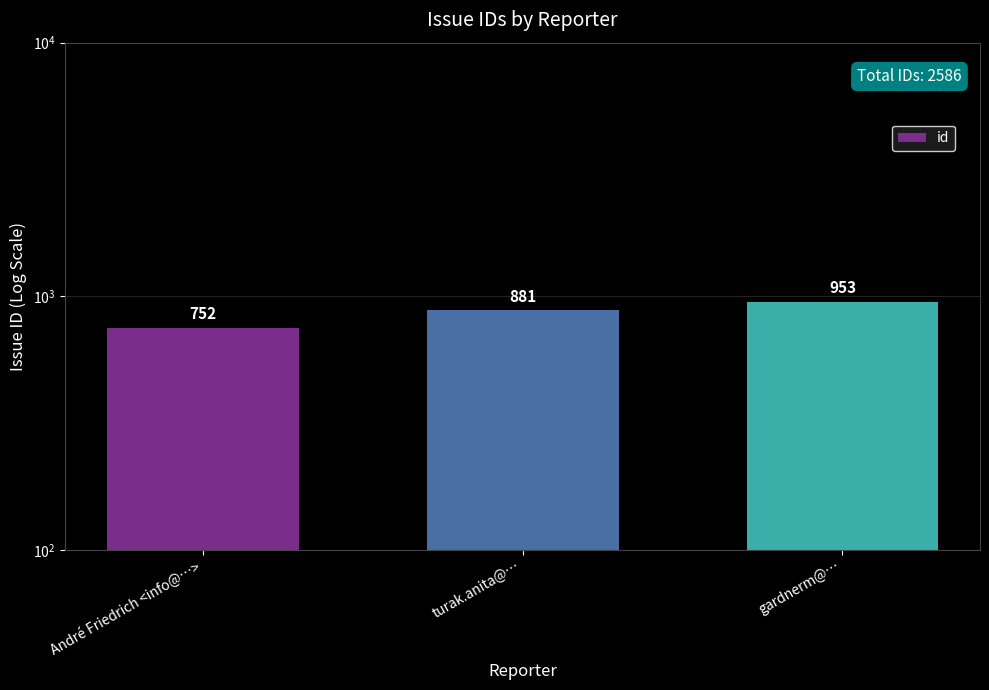

Is it true that the value at turak.anita@… is 1205?

False